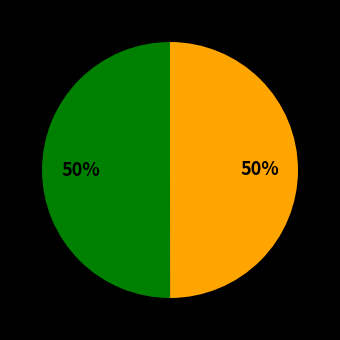

To the nearest percent, what is the average slice percentage?

50%